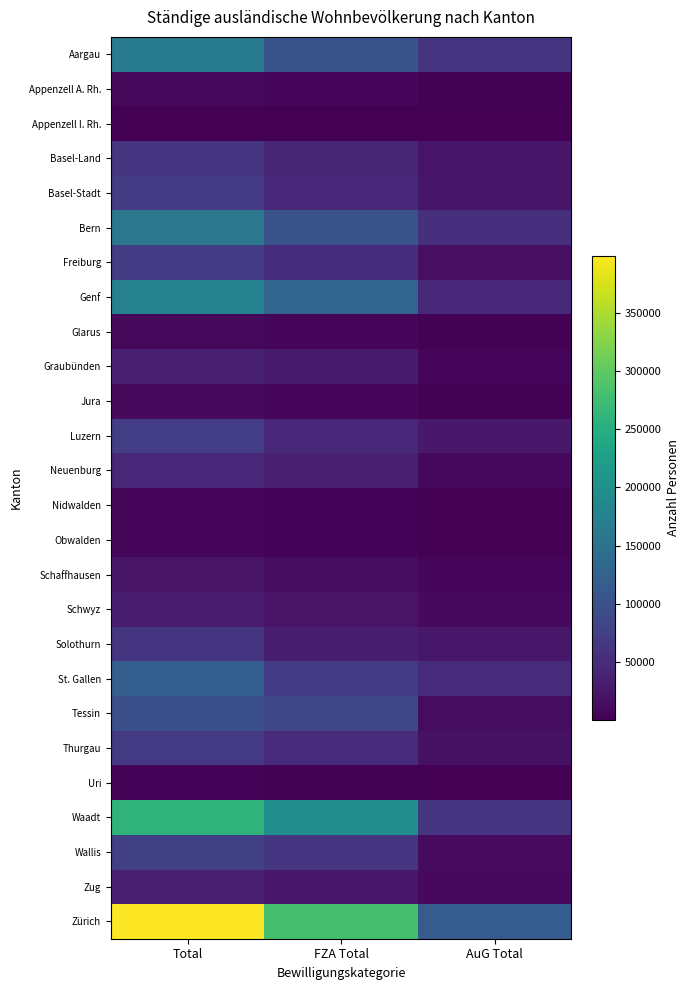

What is the minimum value shown in the chart?

596